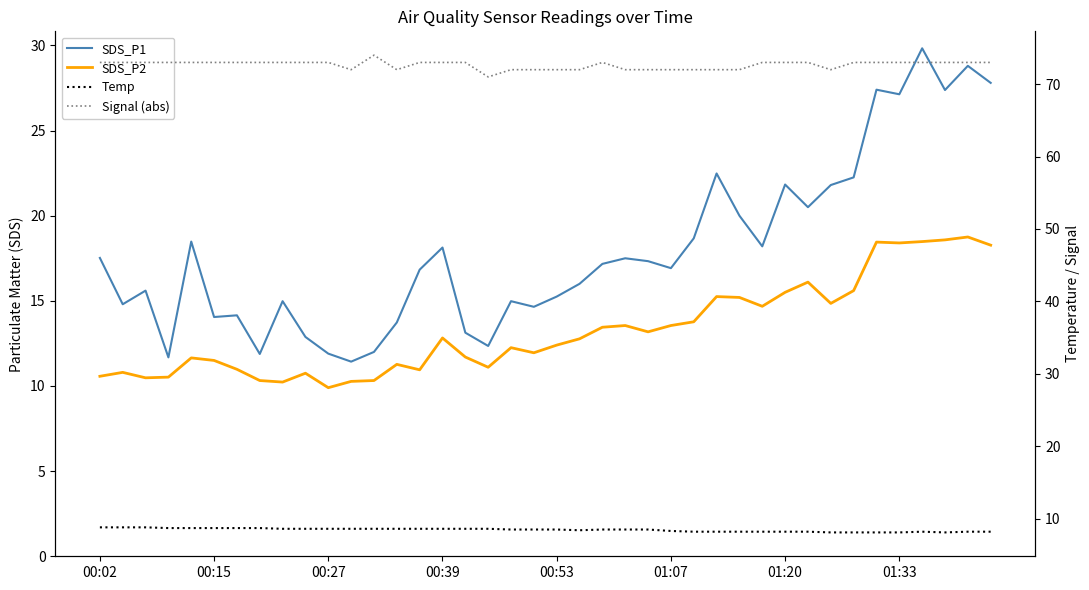

What is the approximate value of Signal (abs) at 39?

73.0